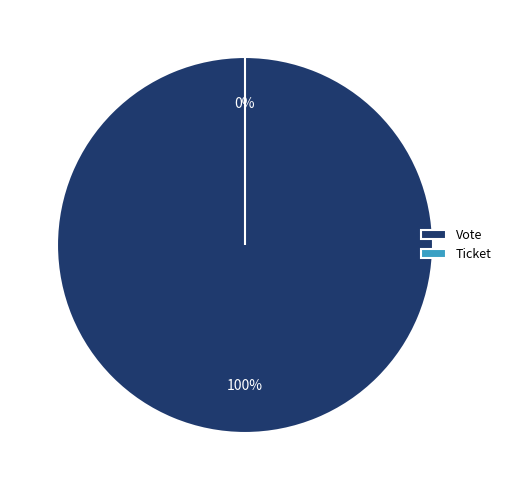

Which category accounts for the majority?

Vote